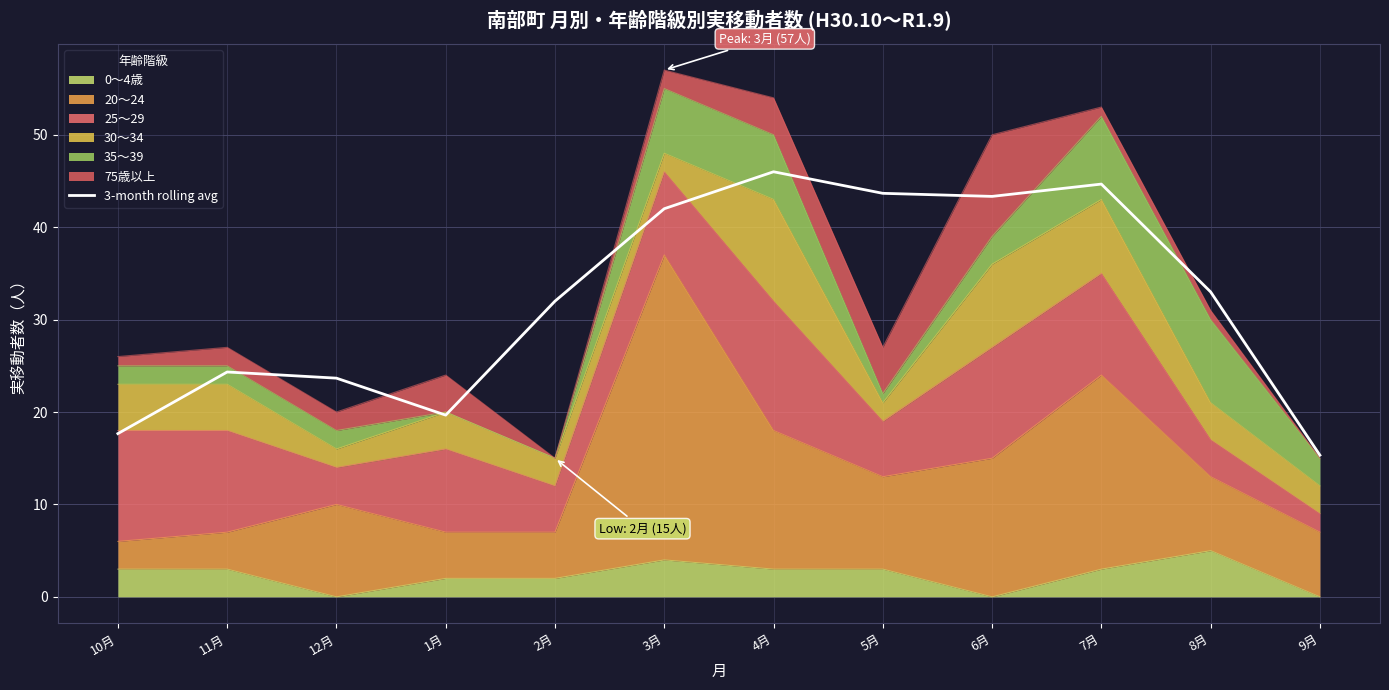

Reading right to left, extract all data points from this chart.

15.3	33.0	44.7	43.3	43.7	46.0	42.0	32.0	19.7	23.7	24.3	17.7